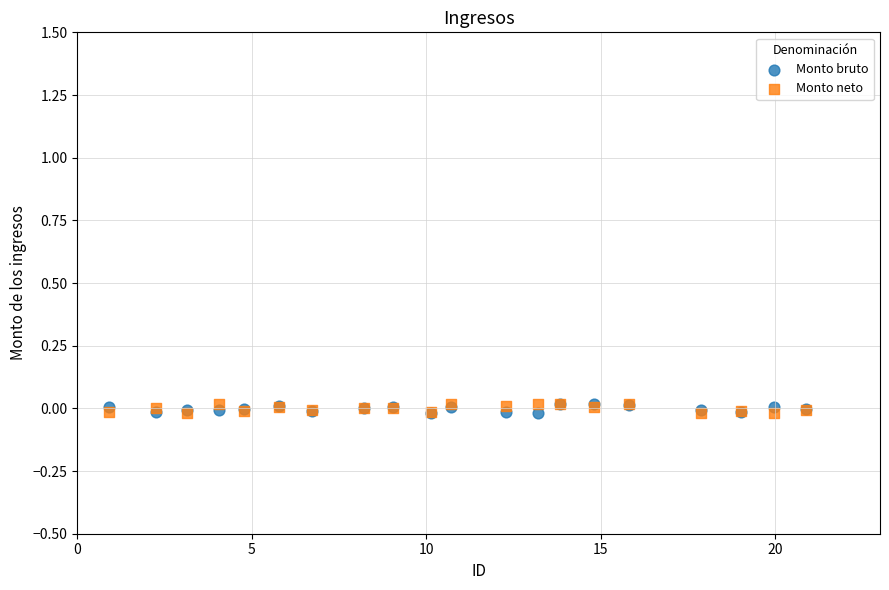

What are all the series names shown in the legend?

Monto bruto, Monto neto